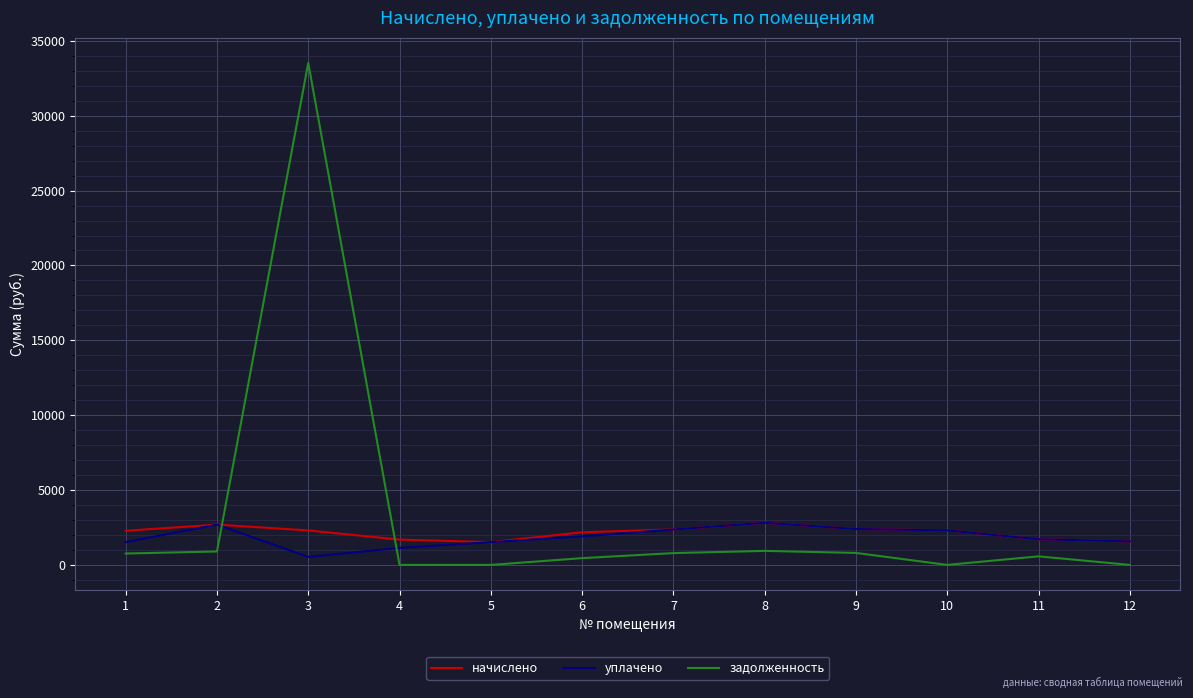

What is the total value across all series at 10?

4611.8